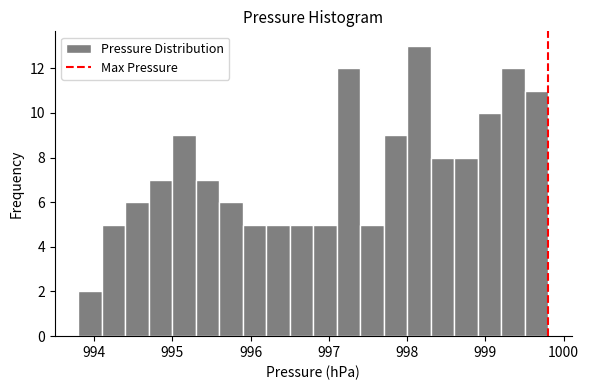

Around what value on the x-axis is the tallest bar? Give the approximate position of its centre, as read against the axis.

998.2